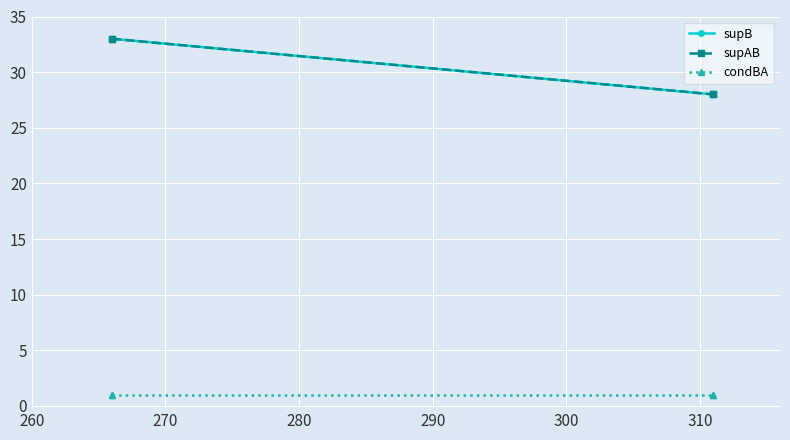

What is the total value across all series at 270?

67